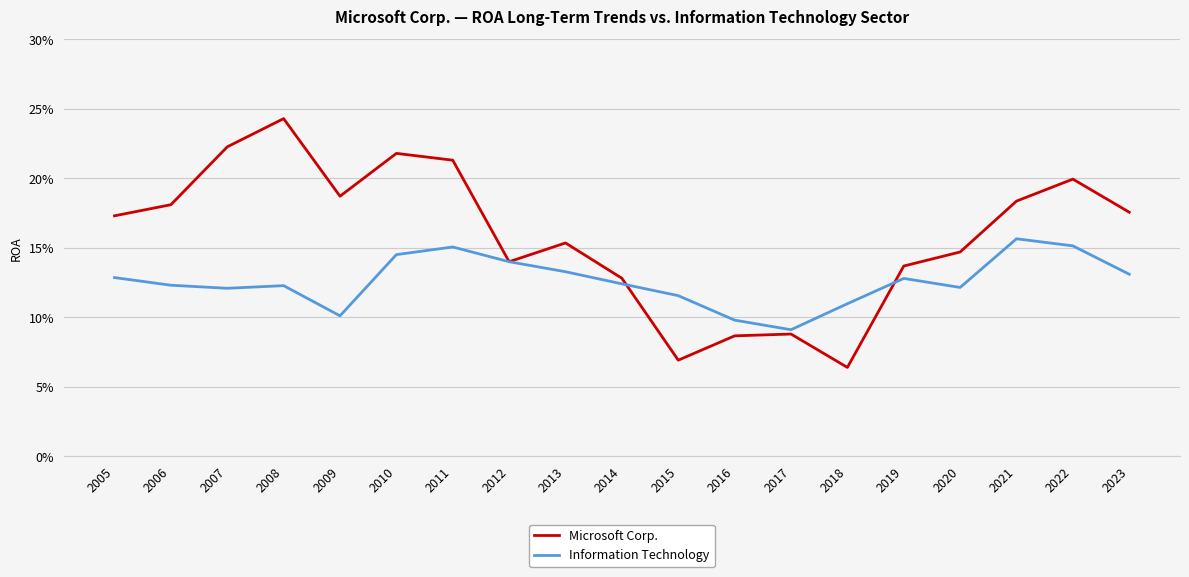

Does the chart display data point markers on the line(s)?

No